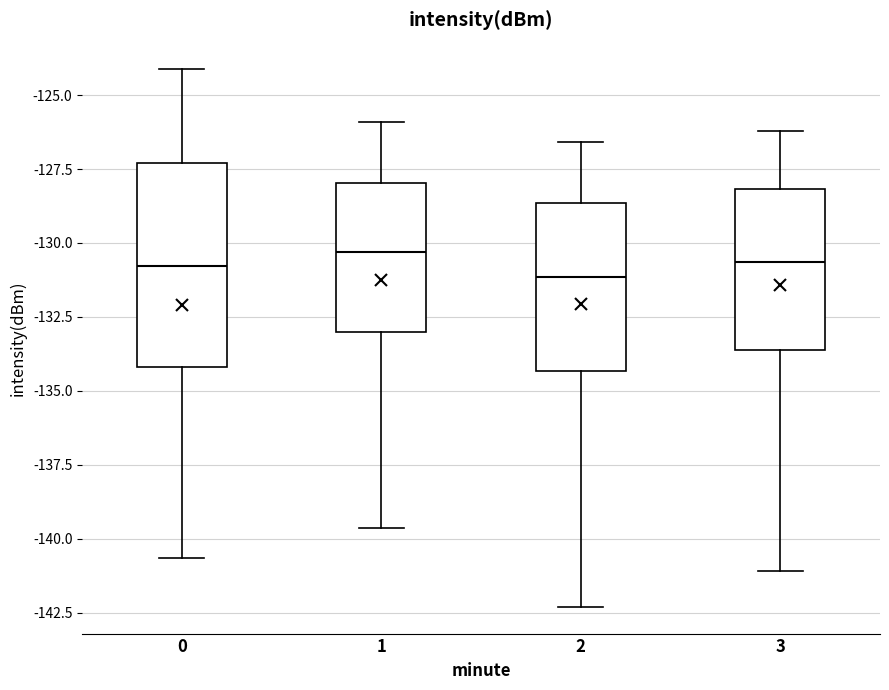

Comparing the boxes themselves (not the whiskers), which one is the tallest?

0